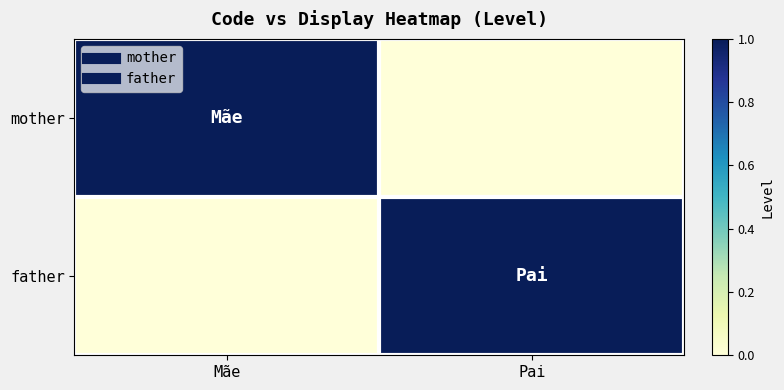

Between Mãe and Pai, which series saw the biggest shift?

mother